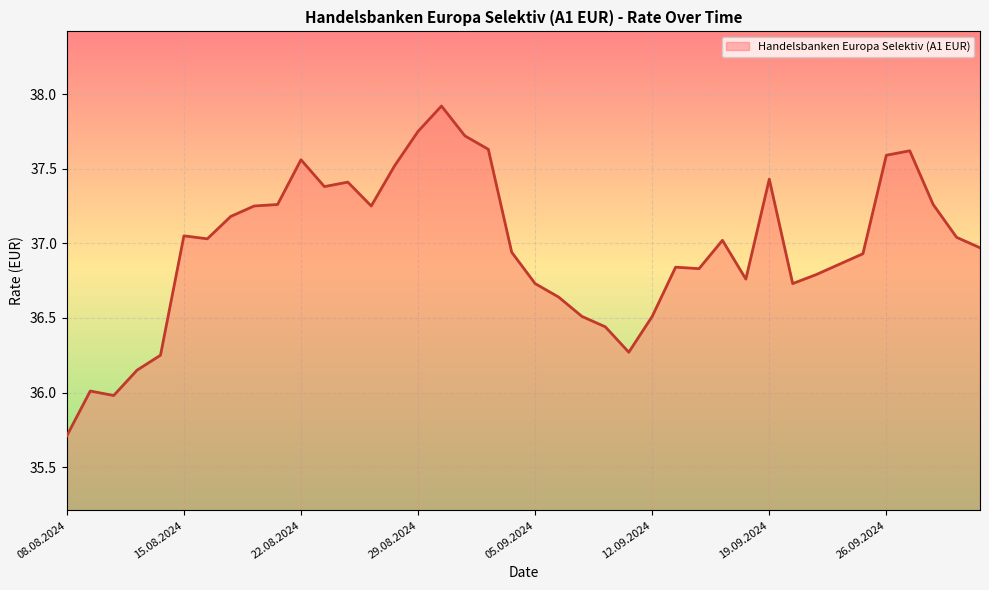

What is the maximum value shown in the chart?

37.9